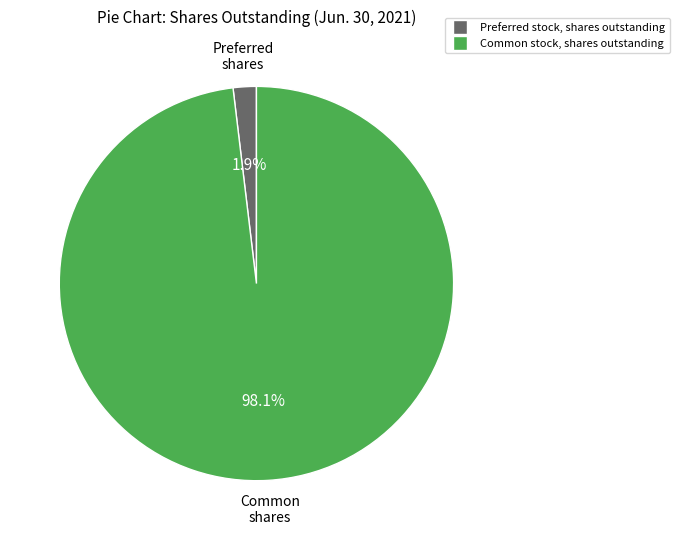

To the nearest percent, what percentage of the pie is Common stock, shares outstanding?

98%